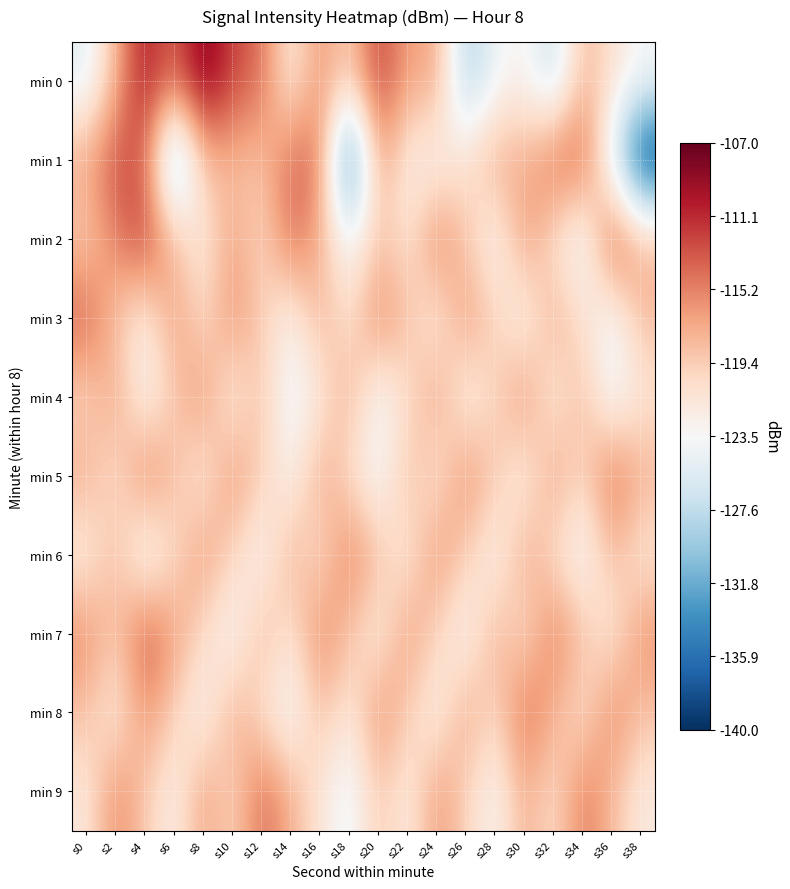

At which category is the sum across all series the highest?

s4